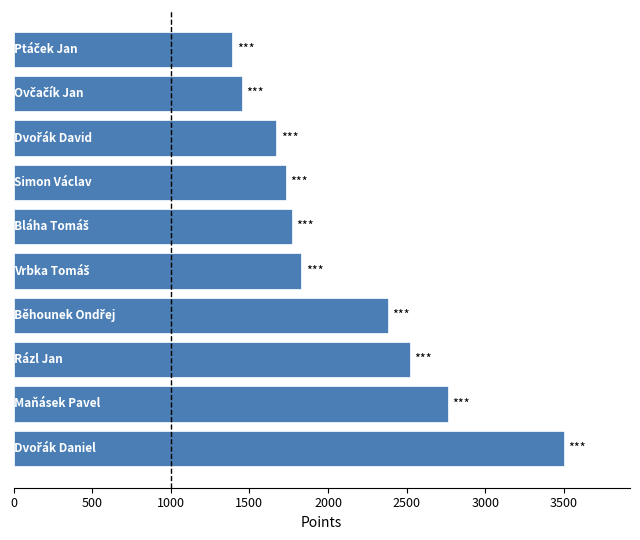

What is the sum of all values?

21000